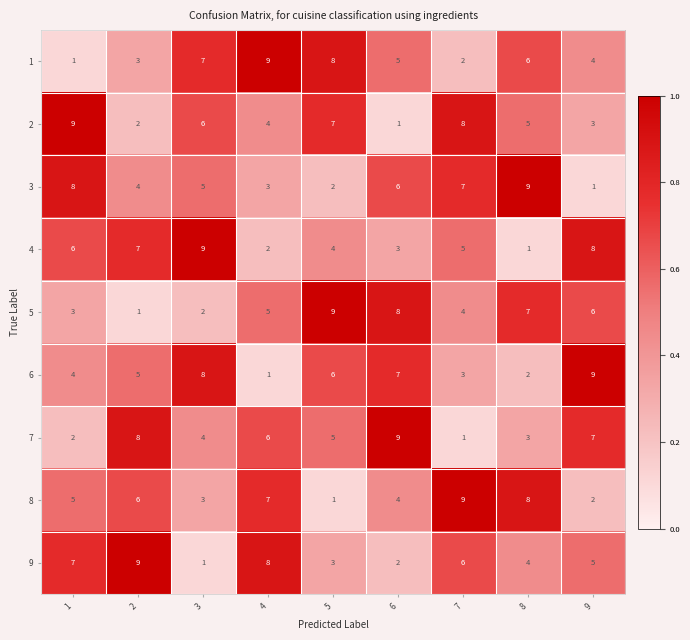

What is the sum of all 7 values?

45